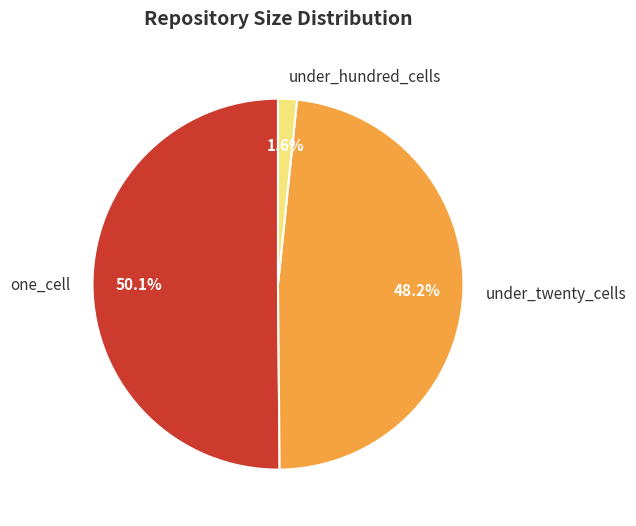

Between under_hundred_cells and one_cell, which is larger?

one_cell